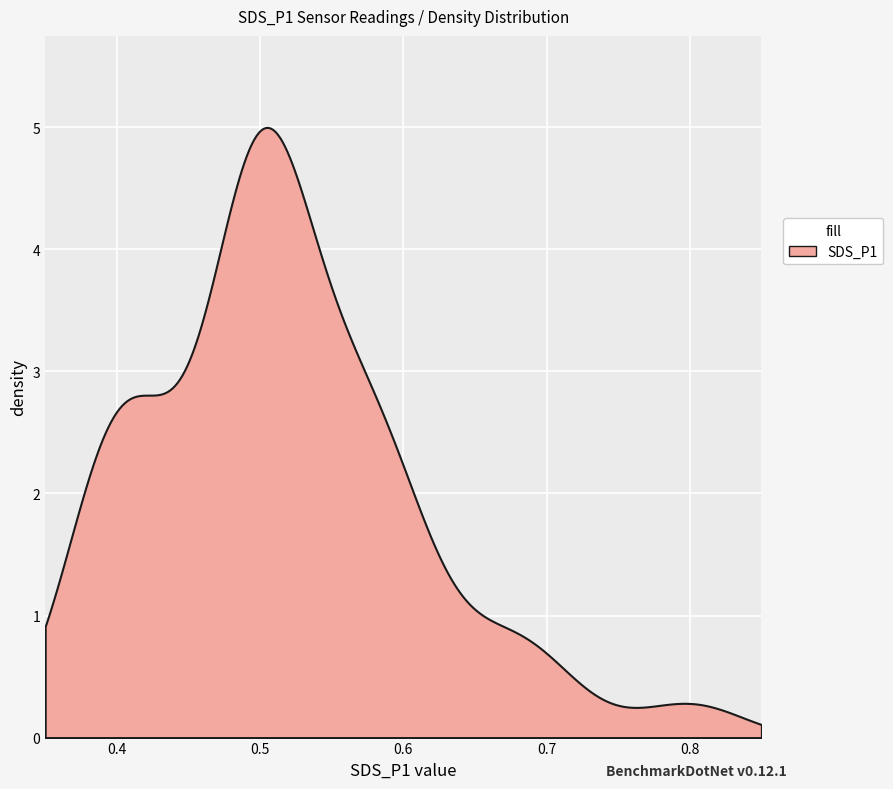

The value of SDS_P1 at 38 is 0.5. True or false?

True